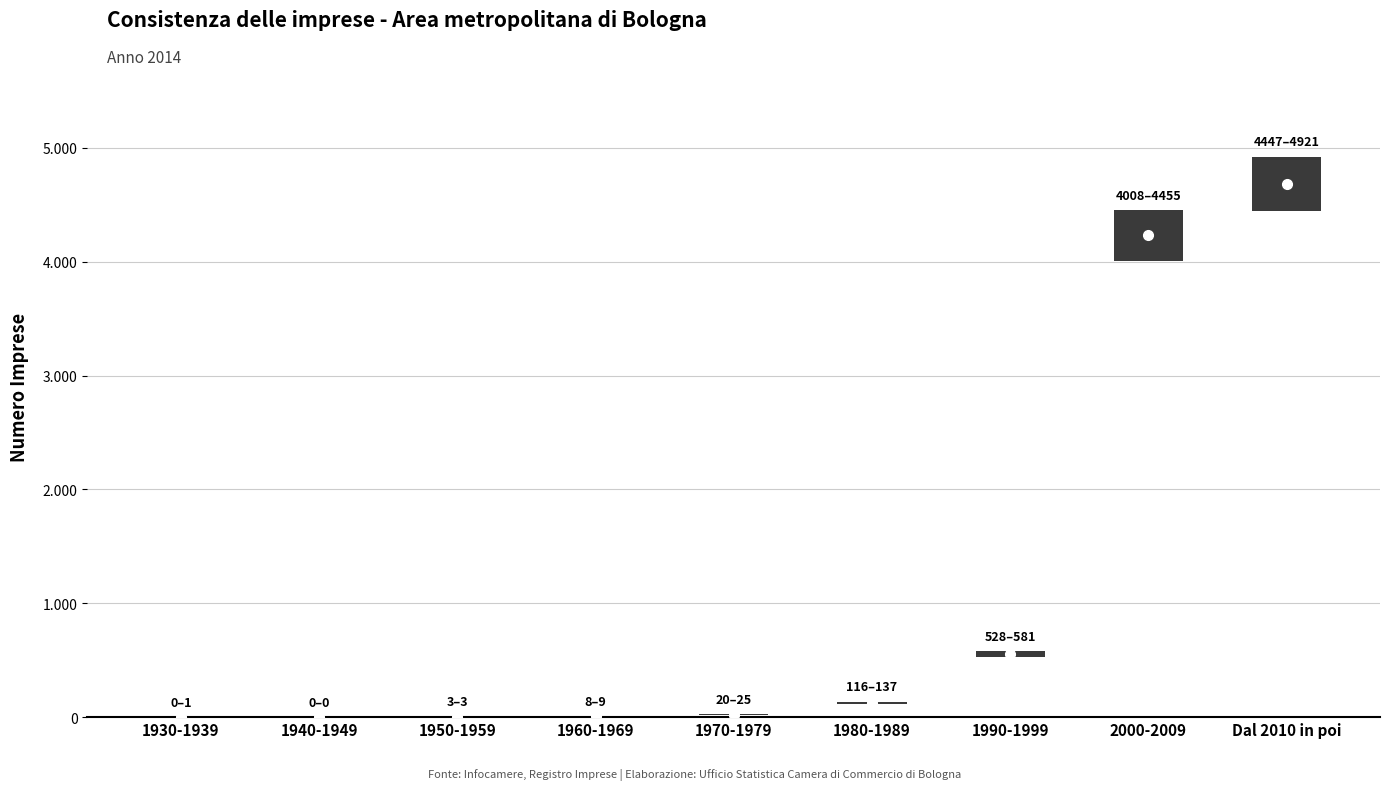

What position from the right is 1940-1949?

8